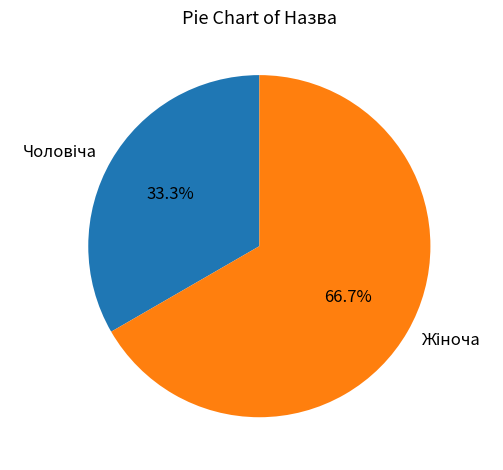

To the nearest percent, what is the difference between the largest and smallest slice percentages?

33%